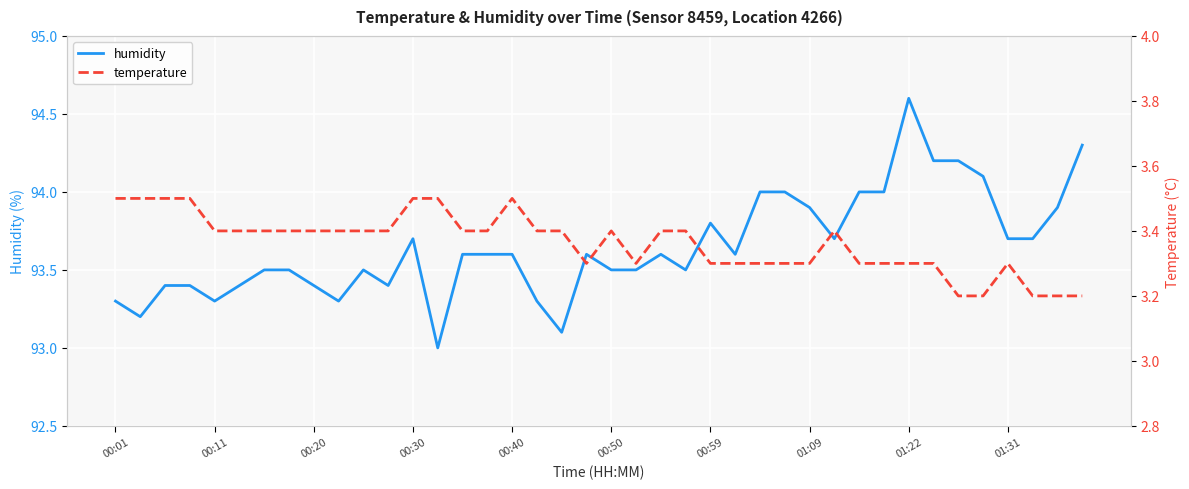

What is the value of the humidity point at the 31st from the left?

94.0